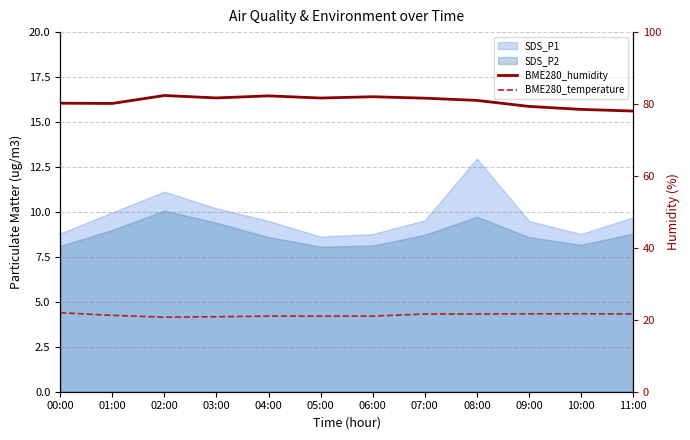

What position from the right is 02:00?

10